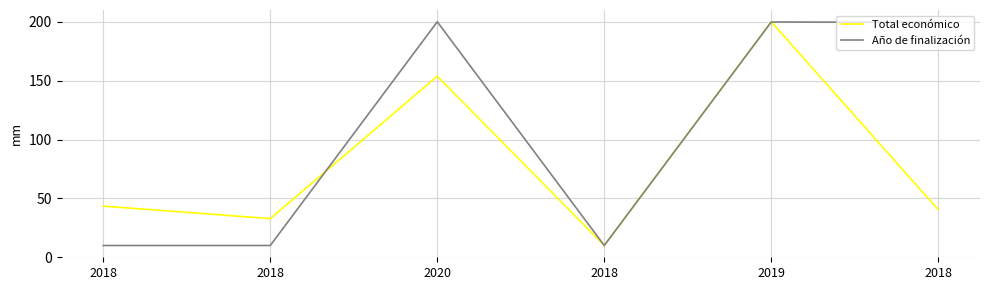

Where is the first local maximum for Total económico?

2020